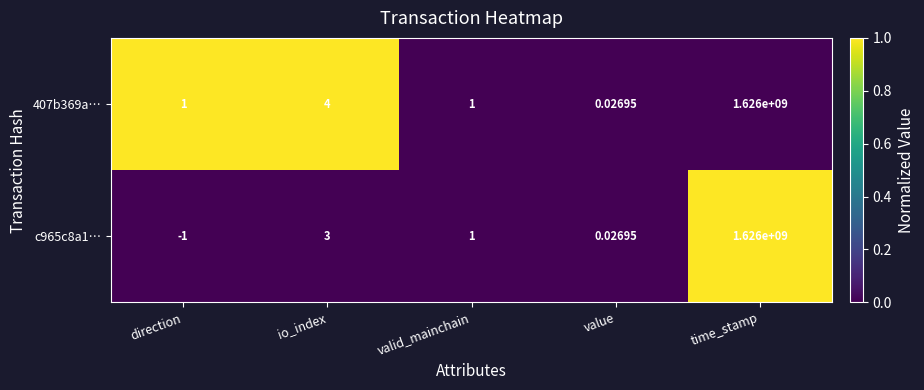

Is the value of c965c8a1… at direction greater than the value of 407b369a… at direction?

No